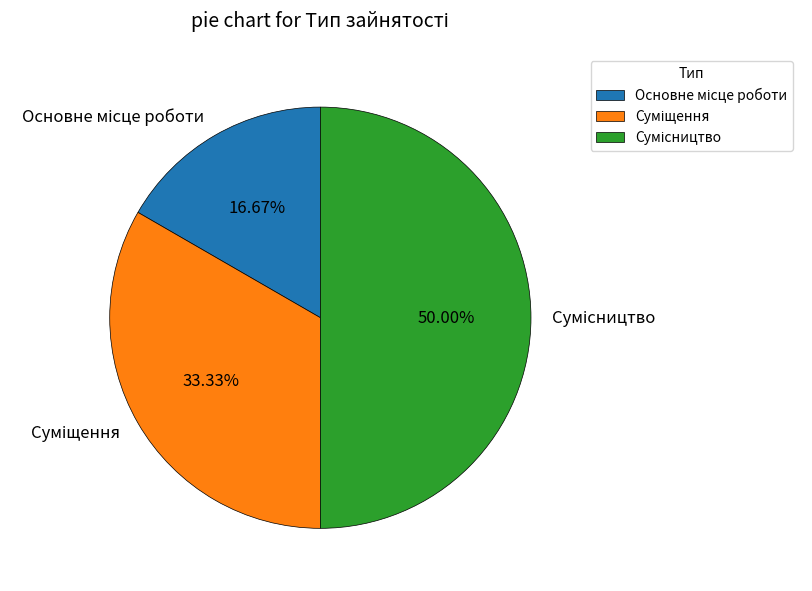

To the nearest percent, what portion does Сумісництво represent?

50%